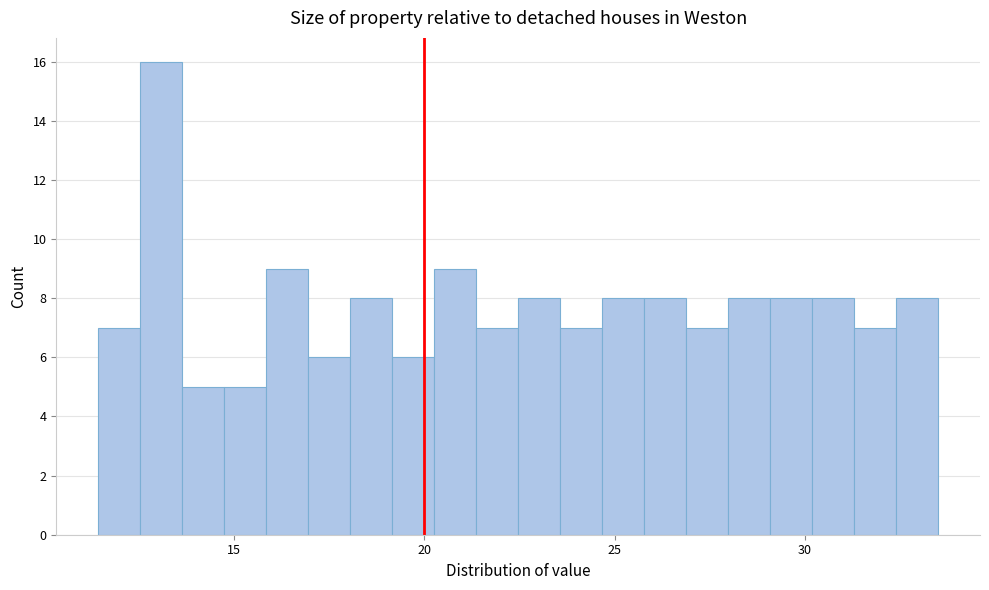

Read against the x-axis, roughly where is the centre of the tallest bar?

13.0